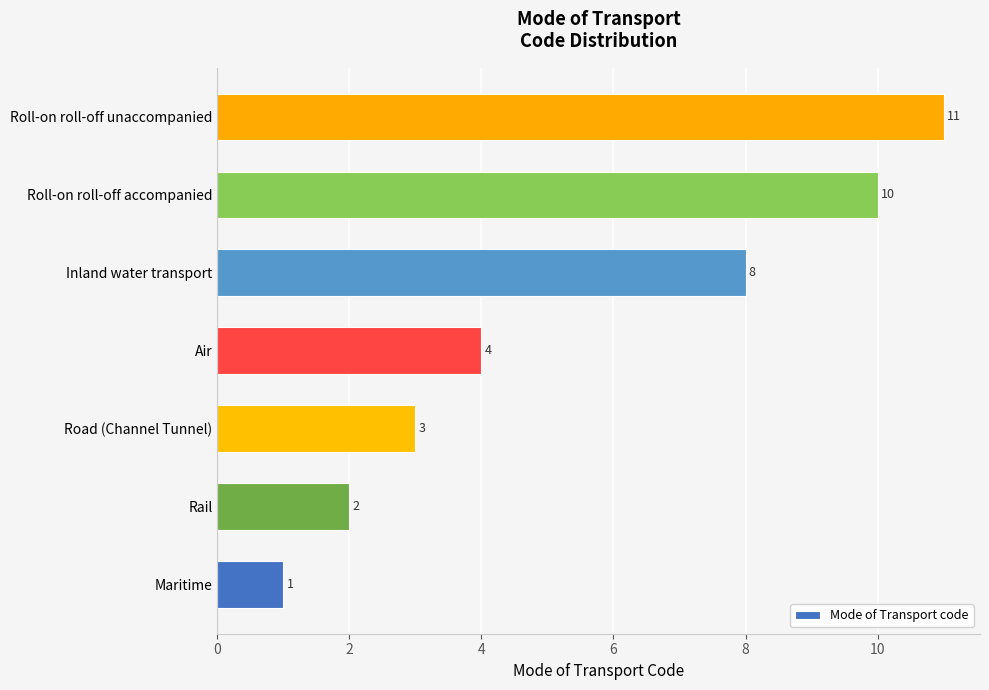

List the labels in order of value, smallest first.

Maritime, Rail, Road (Channel Tunnel), Air, Inland water transport, Roll-on roll-off accompanied, Roll-on roll-off unaccompanied